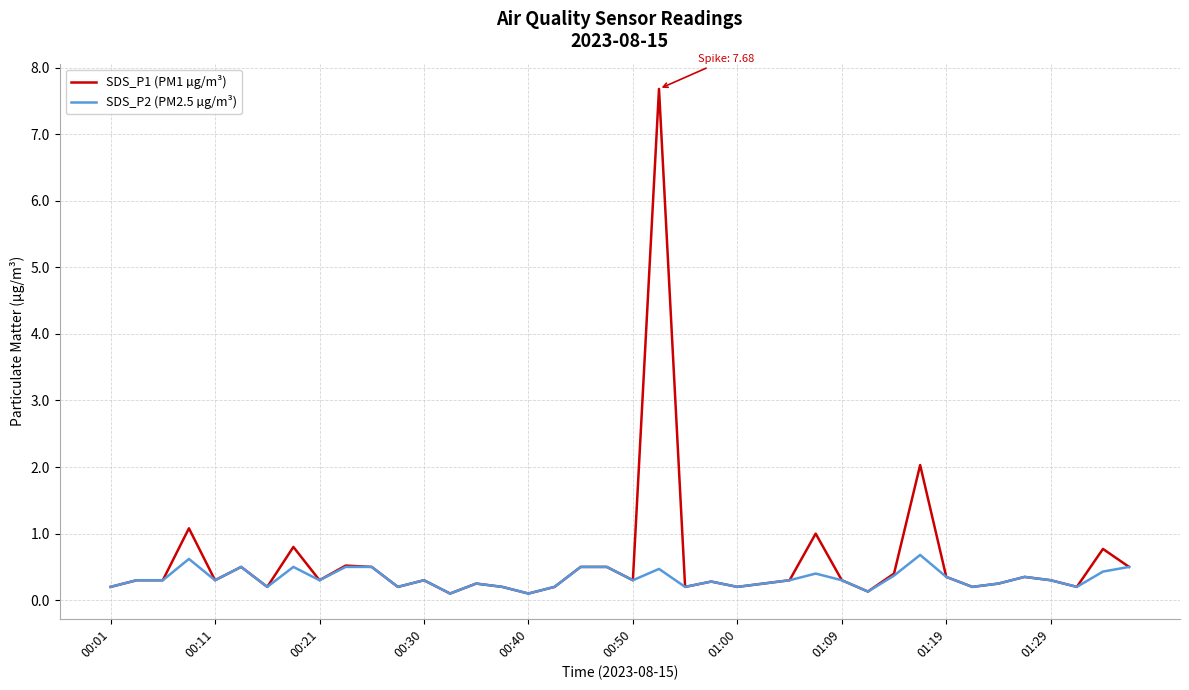

Does the chart have visible grid lines?

Yes